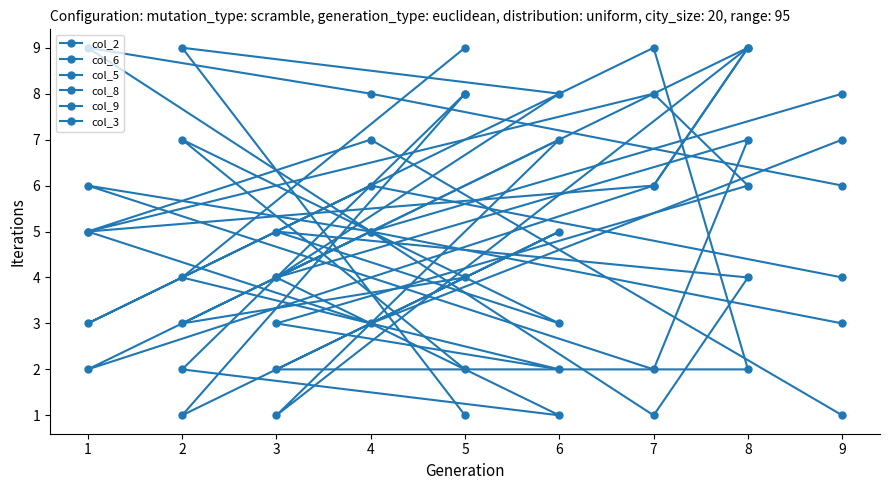

What is the greatest value displayed?

9